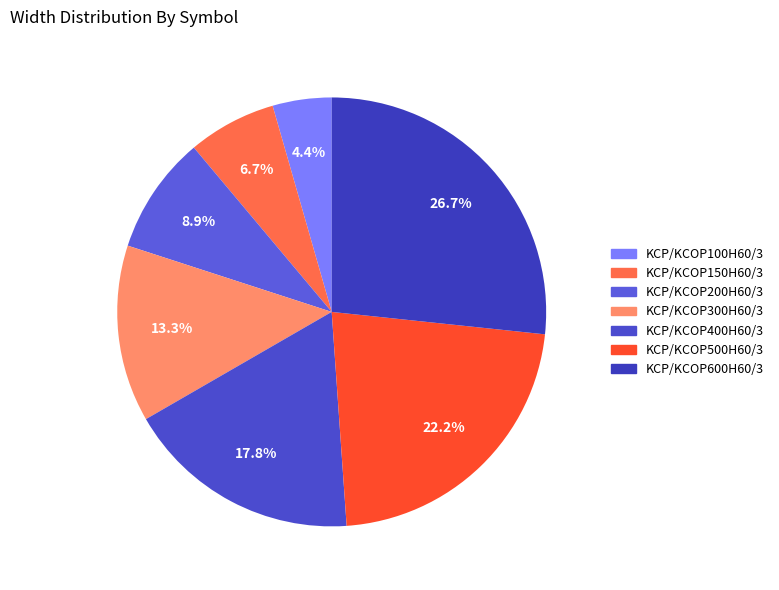

How much of the chart is everything except KCP/KCOP200H60/3?

91.1%